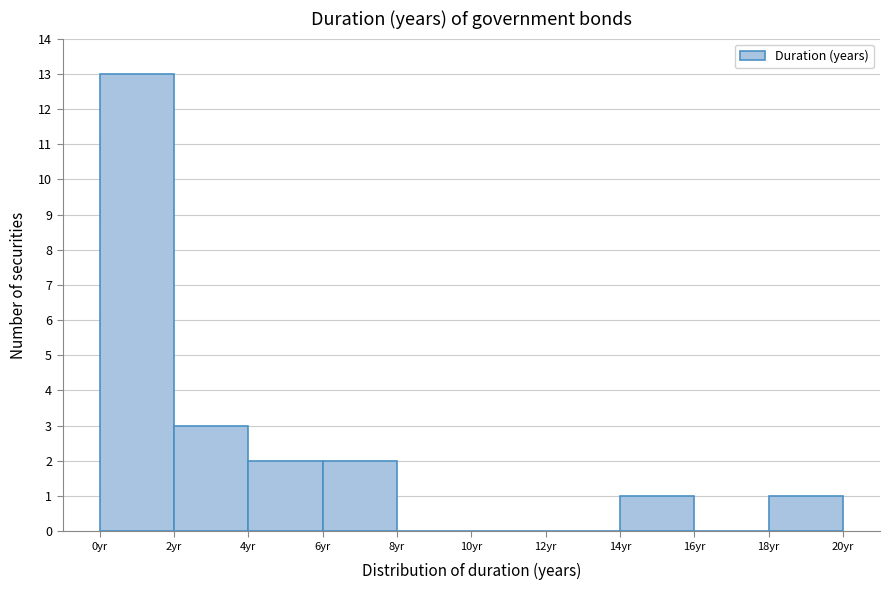

Which range on the x-axis has the tallest bar?

0 to 2